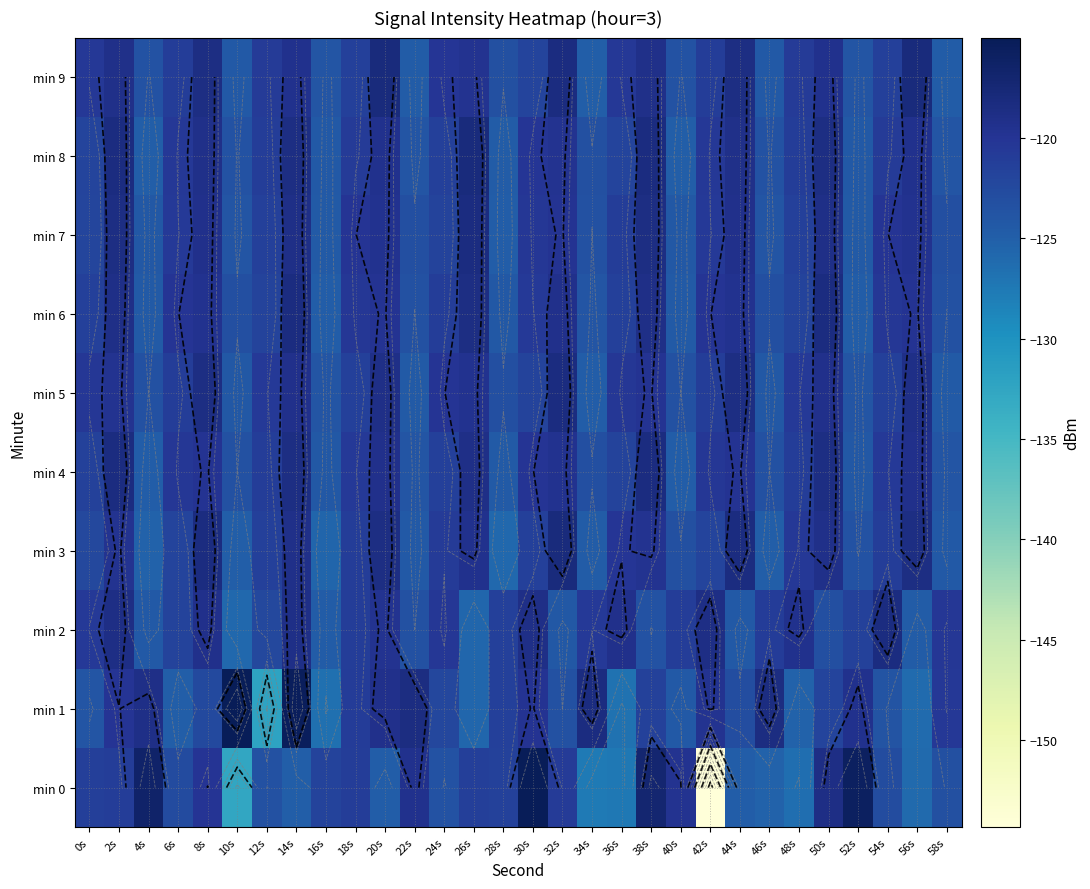

What is the difference between the highest and lowest values at 8s?

4.1